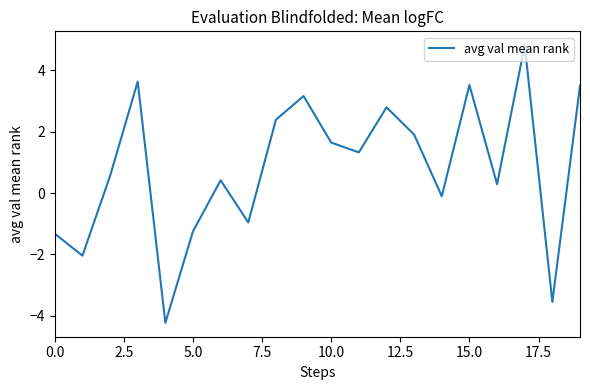

What is the difference between the maximum and minimum values?

9.0